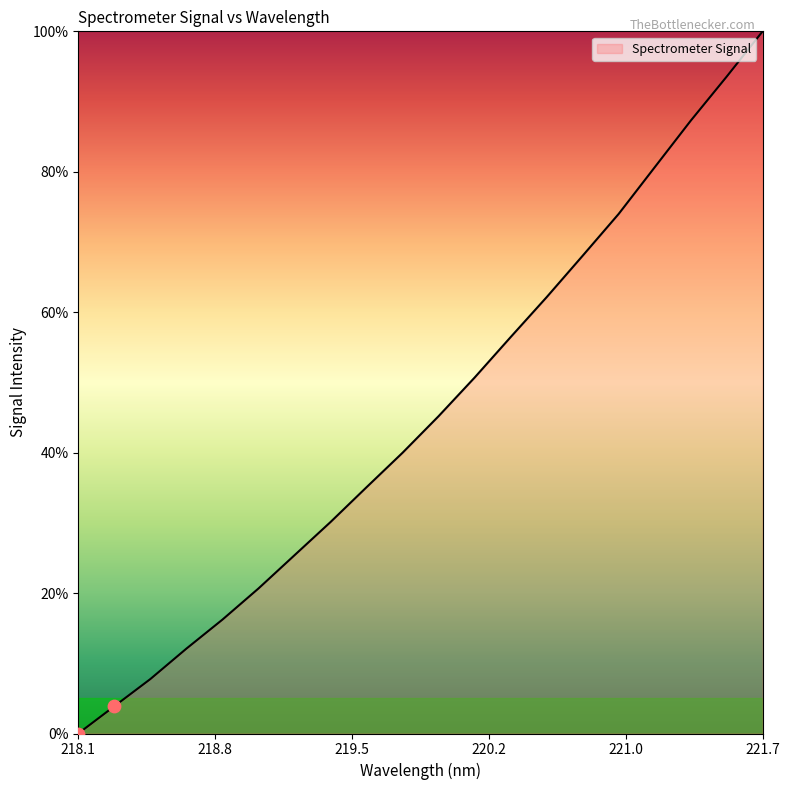

What is the greatest value displayed?

100.0